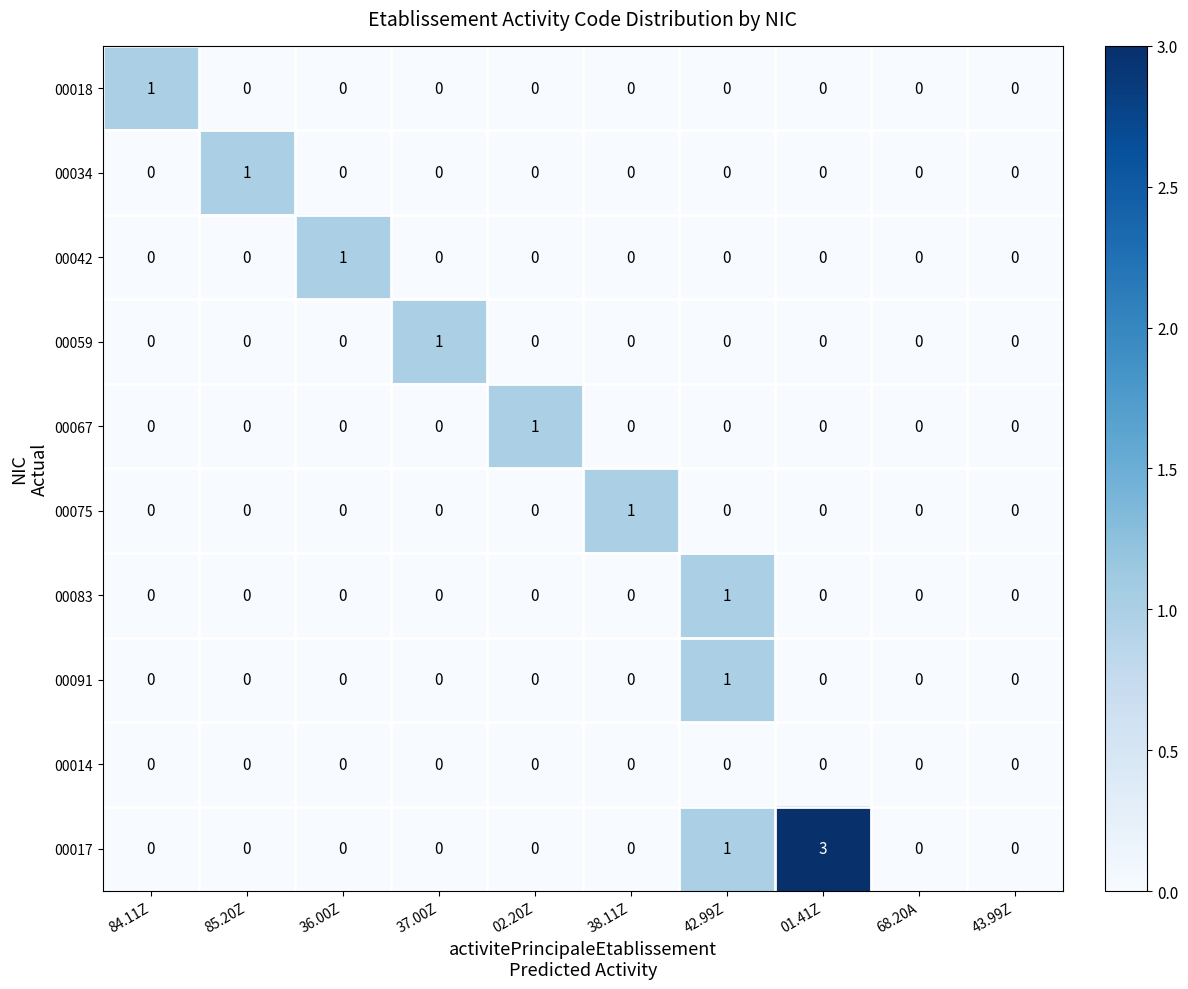

Which series has the largest total across all categories?

00017